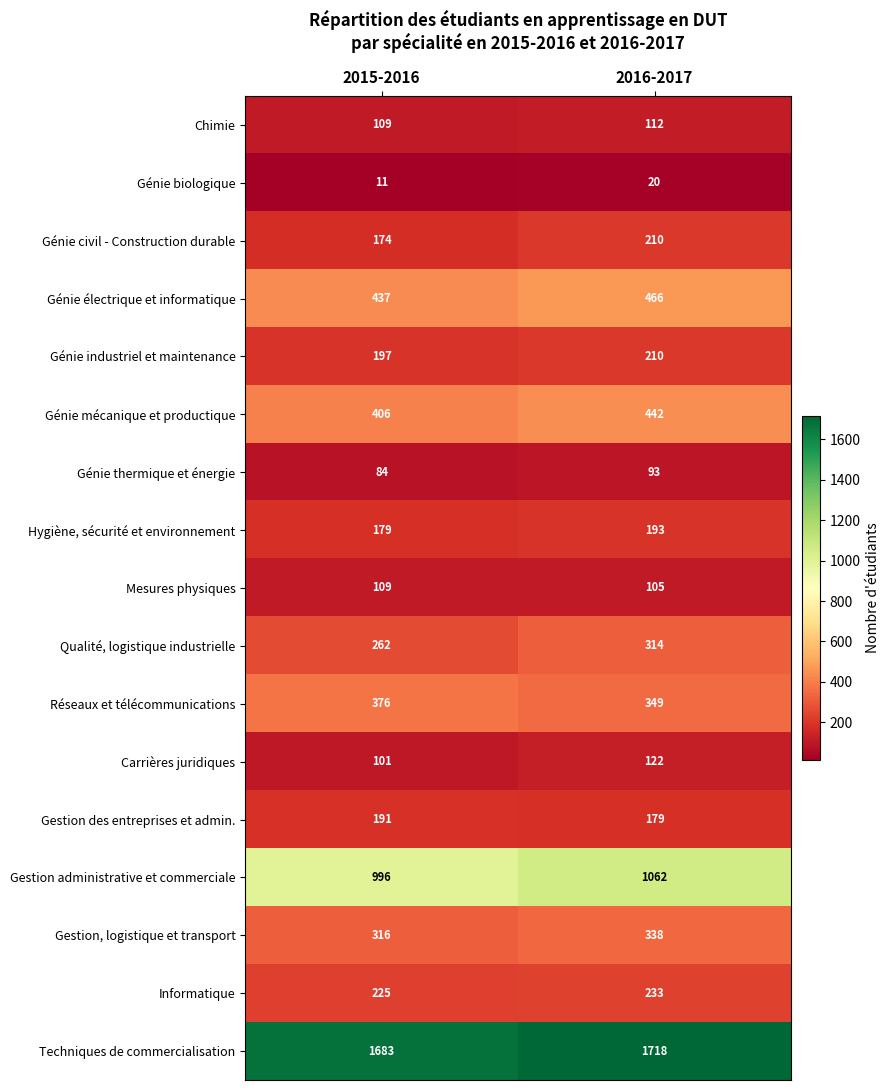

At how many categories does at least one series exceed 960?

2